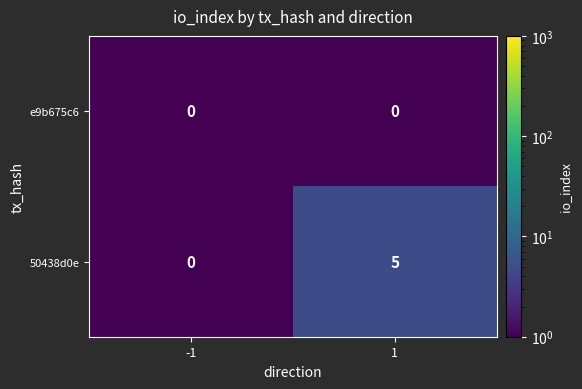

Which series has the largest range (max minus min)?

50438d0e